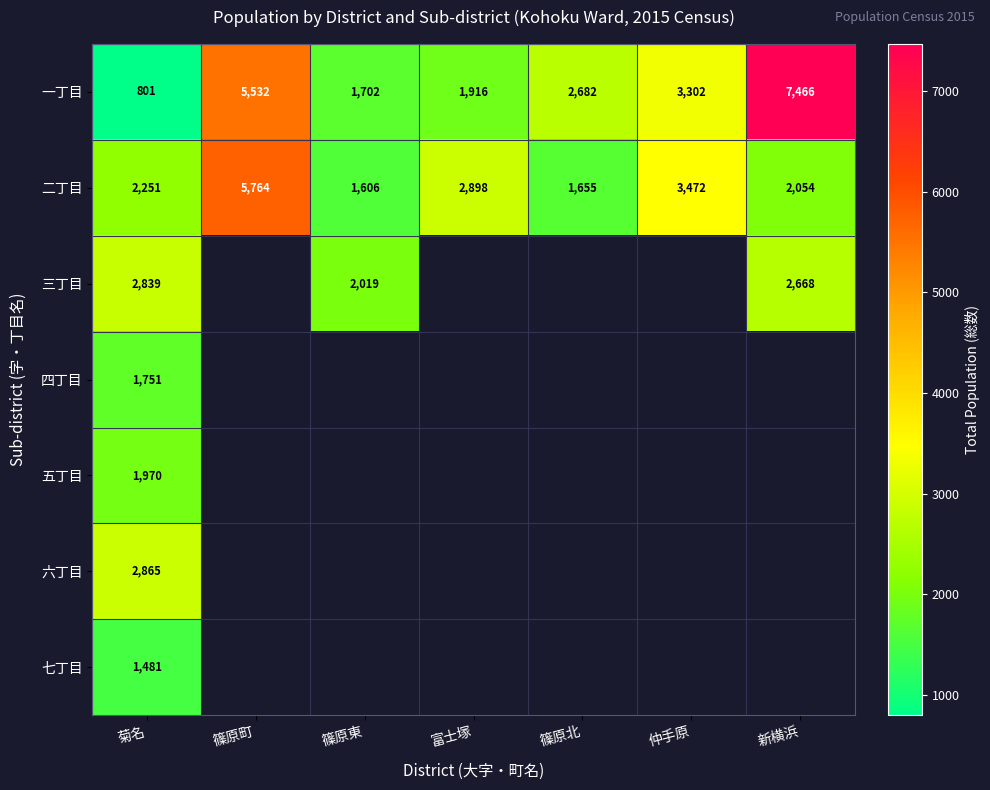

Which category has the lowest value in the 二丁目 series?

篠原東